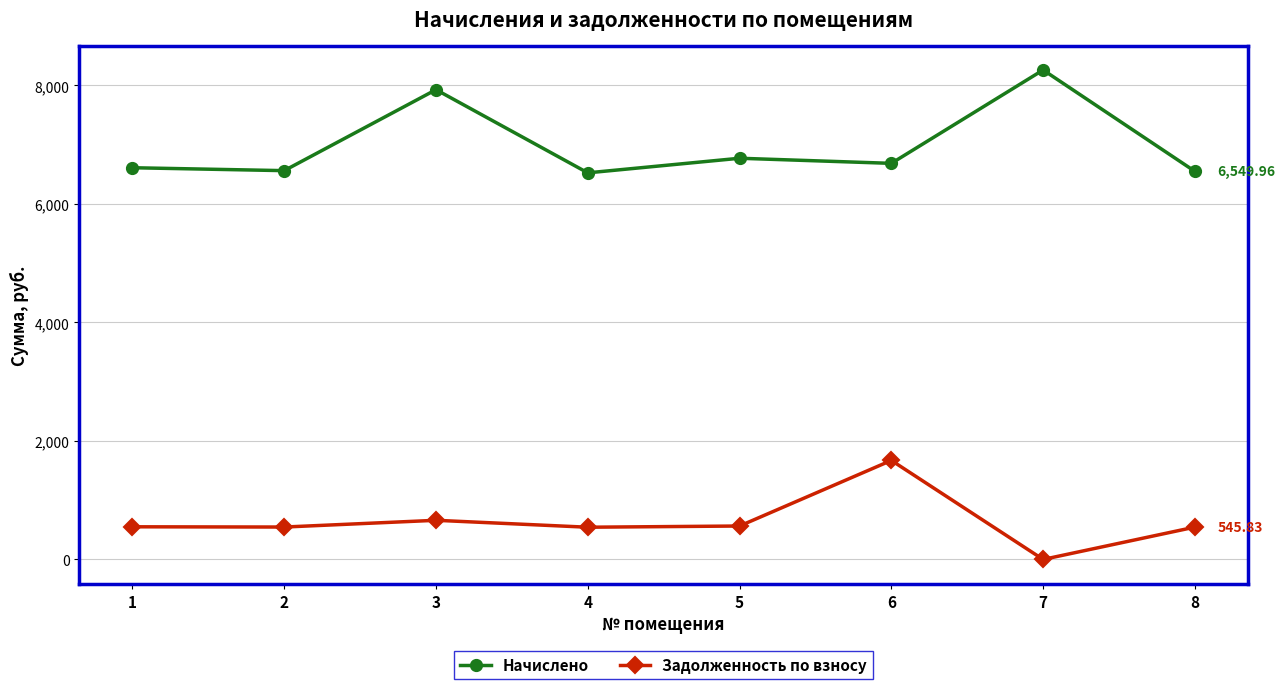

True or false: Задолженность по взносу has more than 0 interior local peaks.

True